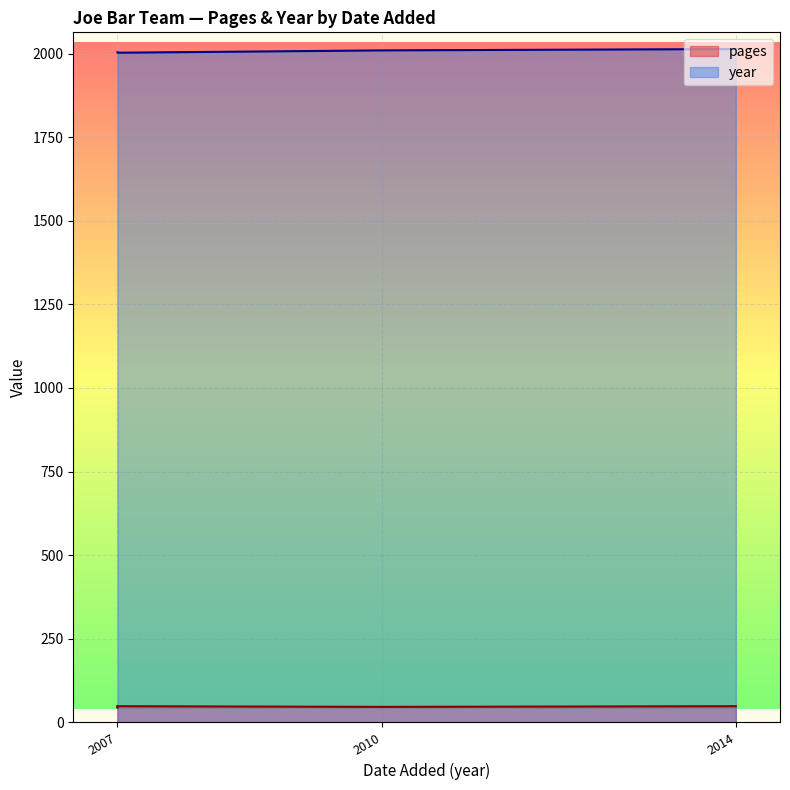

How many lines are shown in the chart?

2